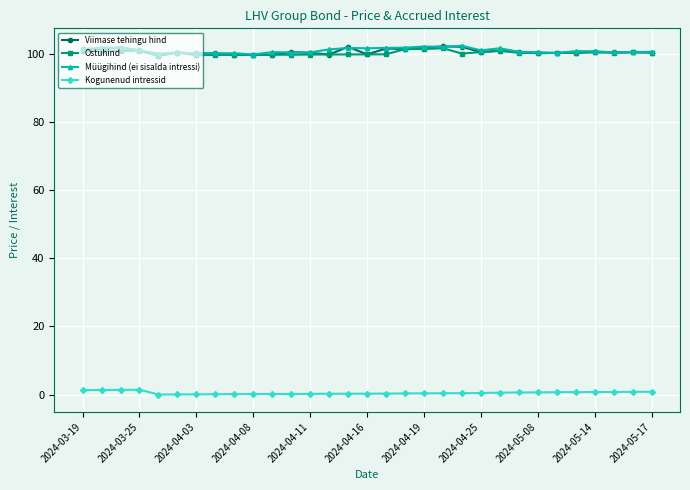

What is the value of the Ostuhind point at the 8th from the left?

99.6